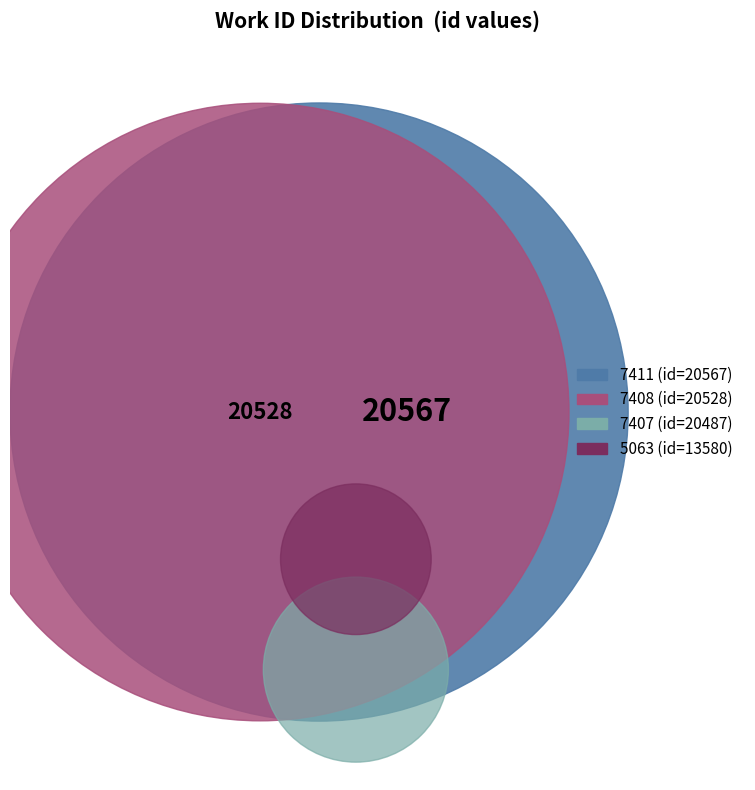

To the nearest percent, what is the average slice percentage?

25%